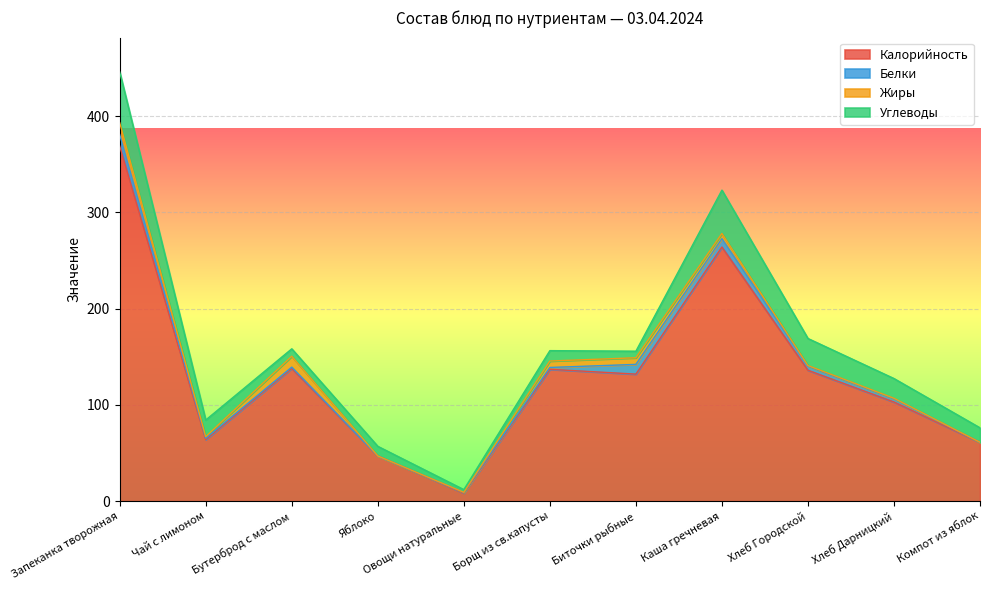

How many intersections are there between Углеводы and Белки?

2